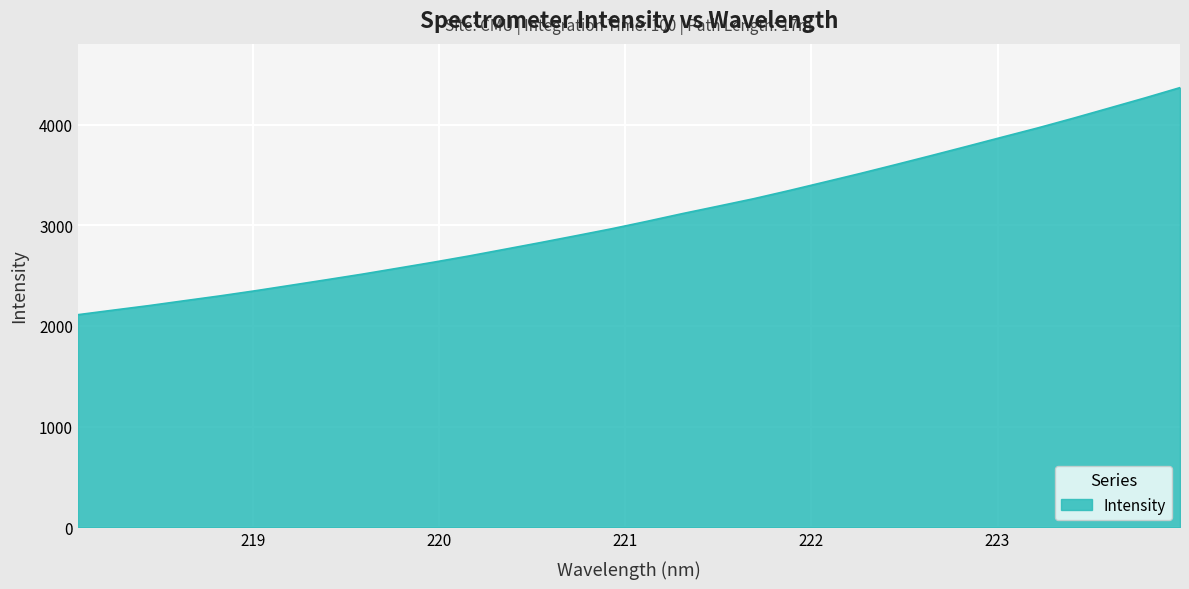

What is the minimum value shown in the chart?

2112.1